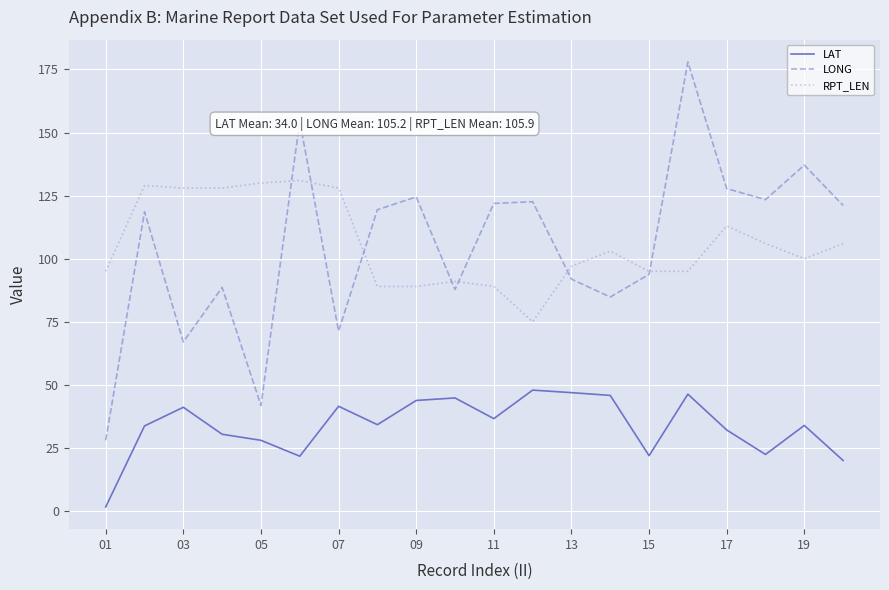

True or false: LAT and RPT_LEN cross at least once.

False